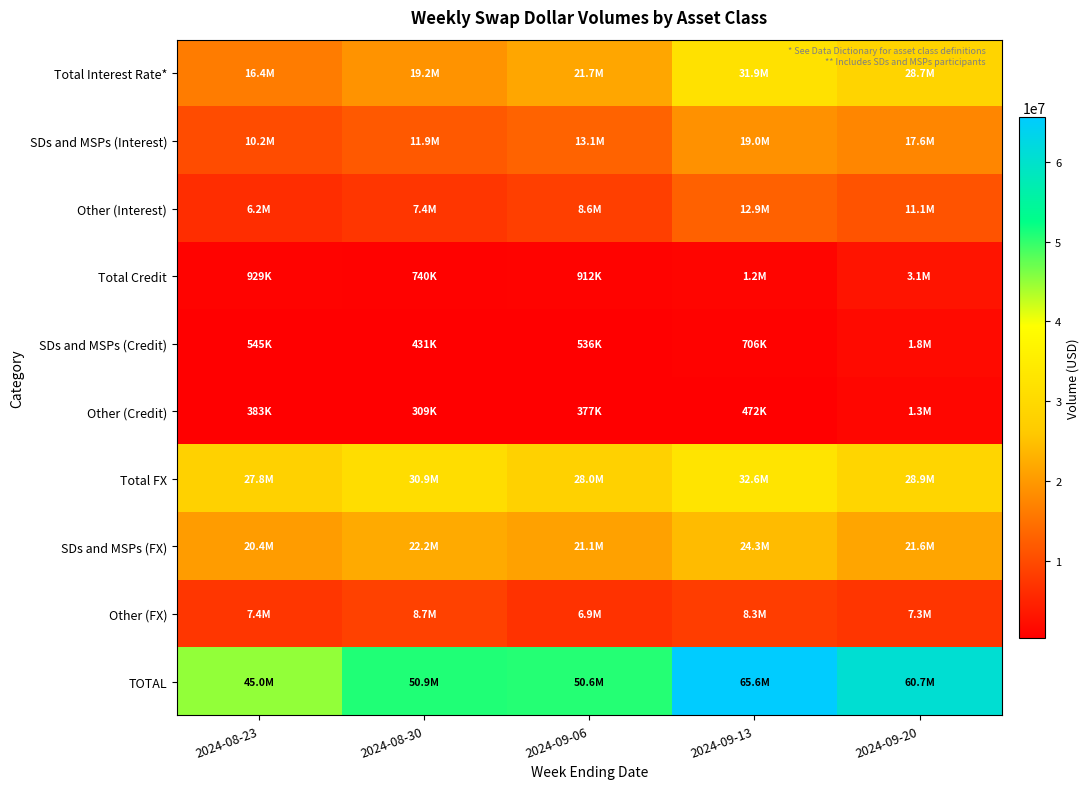

Reading left to right, list all the values displayed in this chart.

Total Interest Rate*: 2024-08-23=16353260	2024-08-30=19216732	2024-09-06=21696004	2024-09-13=31861760	2024-09-20=28717079
SDs and MSPs (Interest): 2024-08-23=10154853	2024-08-30=11858093	2024-09-06=13131199	2024-09-13=18995761	2024-09-20=17588331
Other (Interest): 2024-08-23=6198407	2024-08-30=7358640	2024-09-06=8564805	2024-09-13=12865998	2024-09-20=11128747
Total Credit: 2024-08-23=928659	2024-08-30=739835	2024-09-06=912458	2024-09-13=1177836	2024-09-20=3095279
SDs and MSPs (Credit): 2024-08-23=545178	2024-08-30=431034	2024-09-06=535580	2024-09-13=705978	2024-09-20=1771180
Other (Credit): 2024-08-23=383481	2024-08-30=308800	2024-09-06=376878	2024-09-13=471858	2024-09-20=1324098
Total FX: 2024-08-23=27766581	2024-08-30=30920071	2024-09-06=27965739	2024-09-13=32583767	2024-09-20=28875867
SDs and MSPs (FX): 2024-08-23=20350030	2024-08-30=22175958	2024-09-06=21051948	2024-09-13=24328638	2024-09-20=21561801
Other (FX): 2024-08-23=7416551	2024-08-30=8744113	2024-09-06=6913791	2024-09-13=8255129	2024-09-20=7314067
TOTAL: 2024-08-23=45048501	2024-08-30=50876638	2024-09-06=50574201	2024-09-13=65623362	2024-09-20=60688225